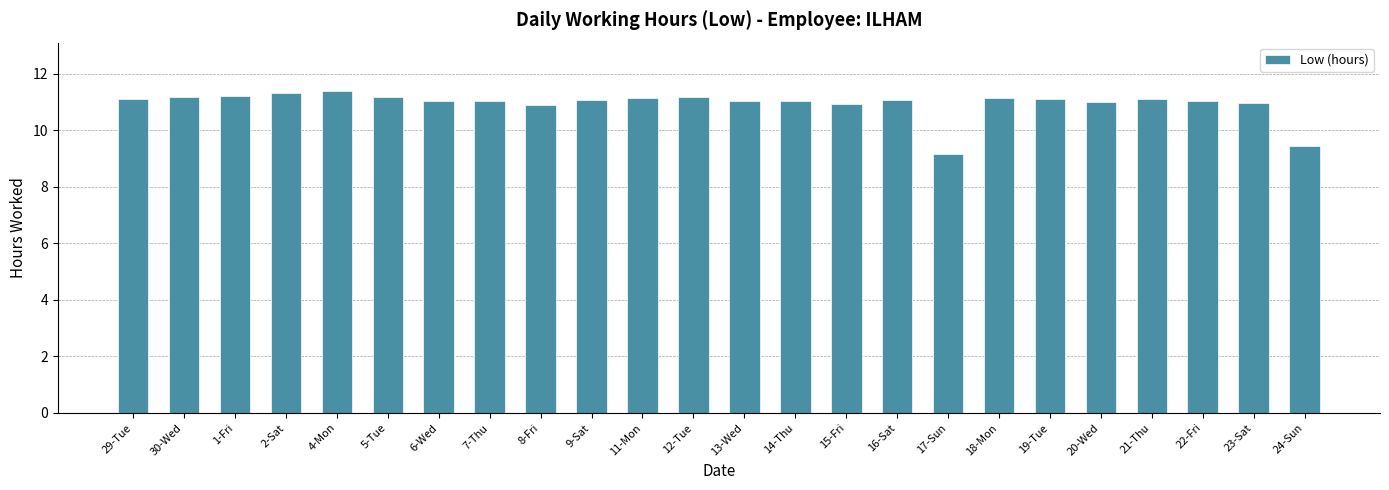

What is the change in value from 14-Thu to 19-Tue?

+0.1